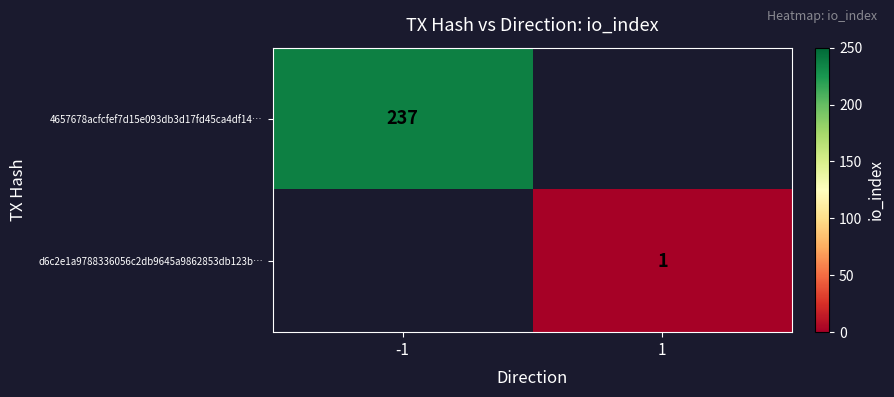

True or false: 4657678acfcfef7d15e093db3d17fd45ca4df14… has a value of 237 at -1.

True